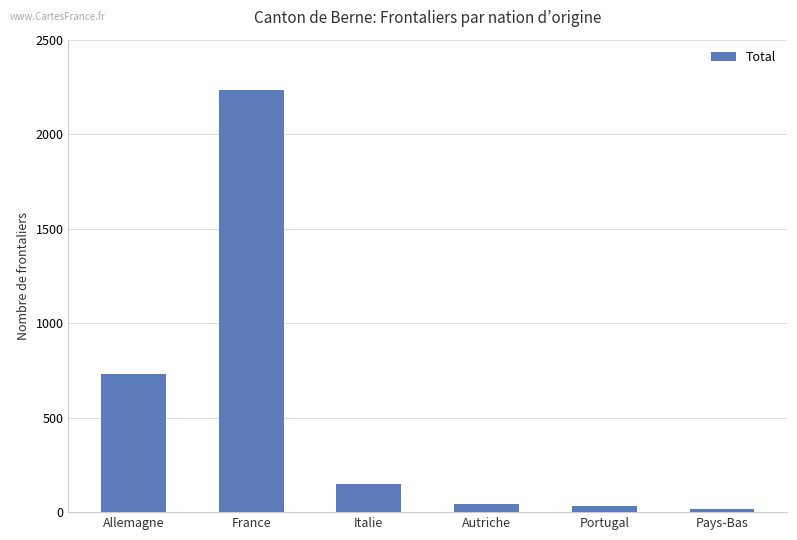

What is the change in value from Italie to Portugal?

-117